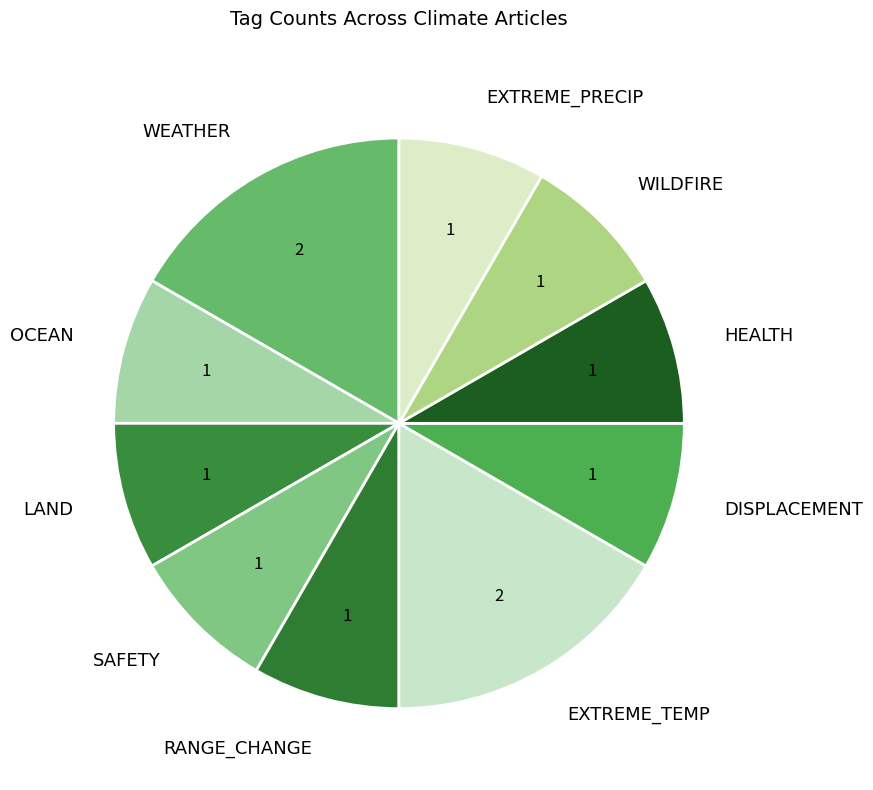

Is the sum of EXTREME_TEMP and EXTREME_PRECIP greater than half?

No